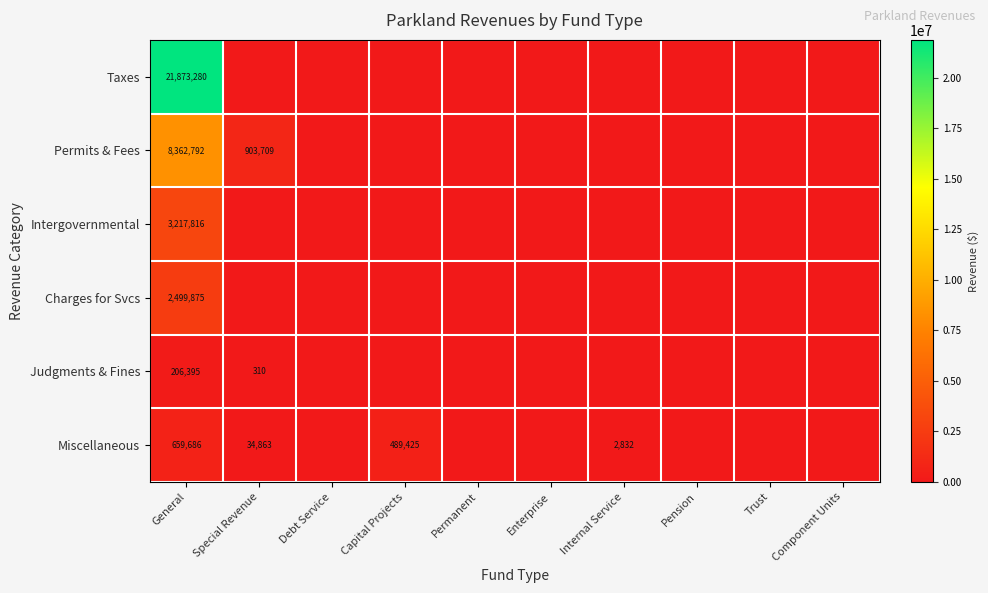

True or false: Taxes has a value of 21873280 at General.

True